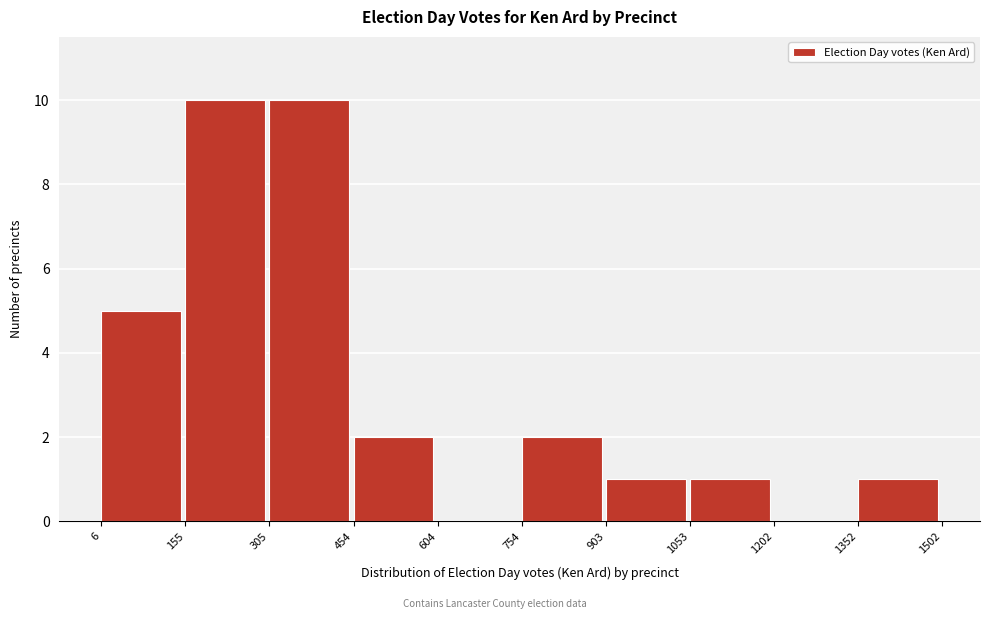

Reading left to right, list every bar in this chart as the range it spans on the x-axis followed by its height. The values are not printed on the chart, so give them approximately, as read against the axis.

6 to 155: 5
155 to 305: 10
305 to 454: 10
454 to 604: 2
604 to 754: 0
754 to 903: 2
903 to 1053: 1
1053 to 1202: 1
1202 to 1352: 0
1352 to 1502: 1